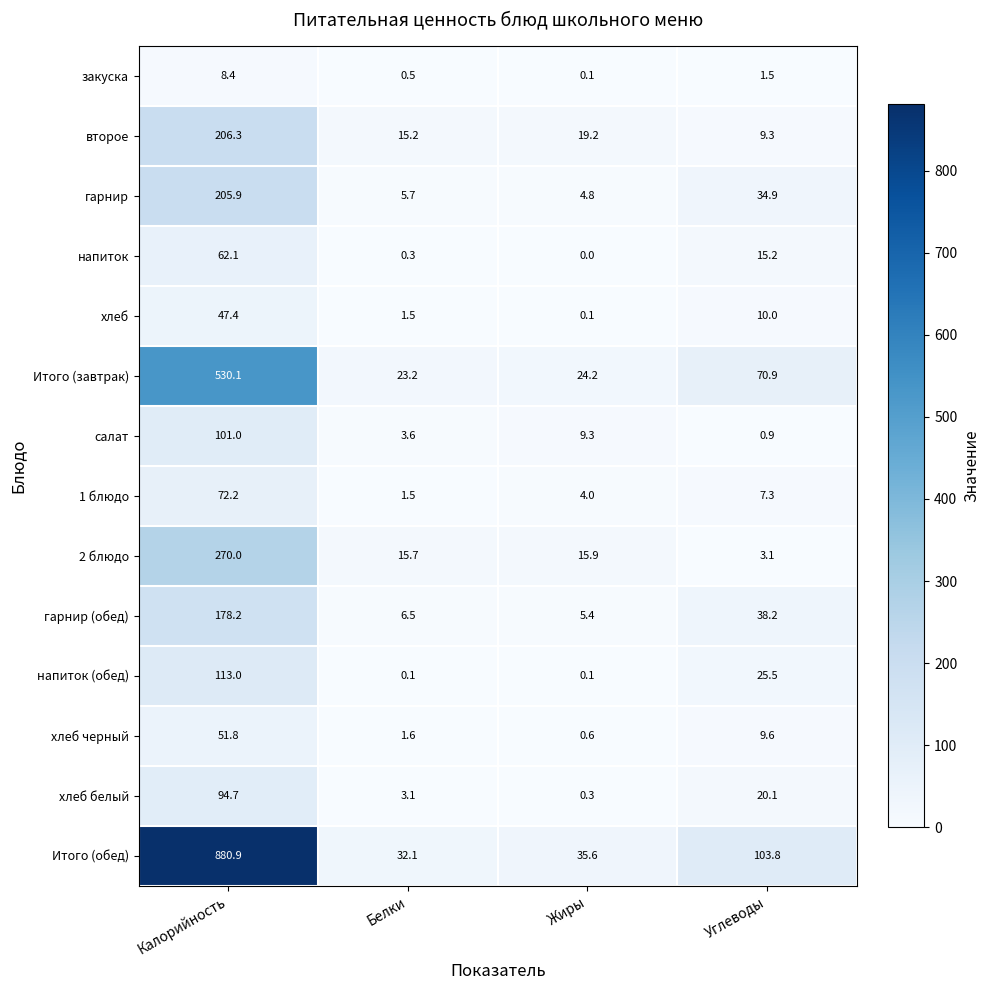

What is the difference between the highest and lowest values at Углеводы?

102.9